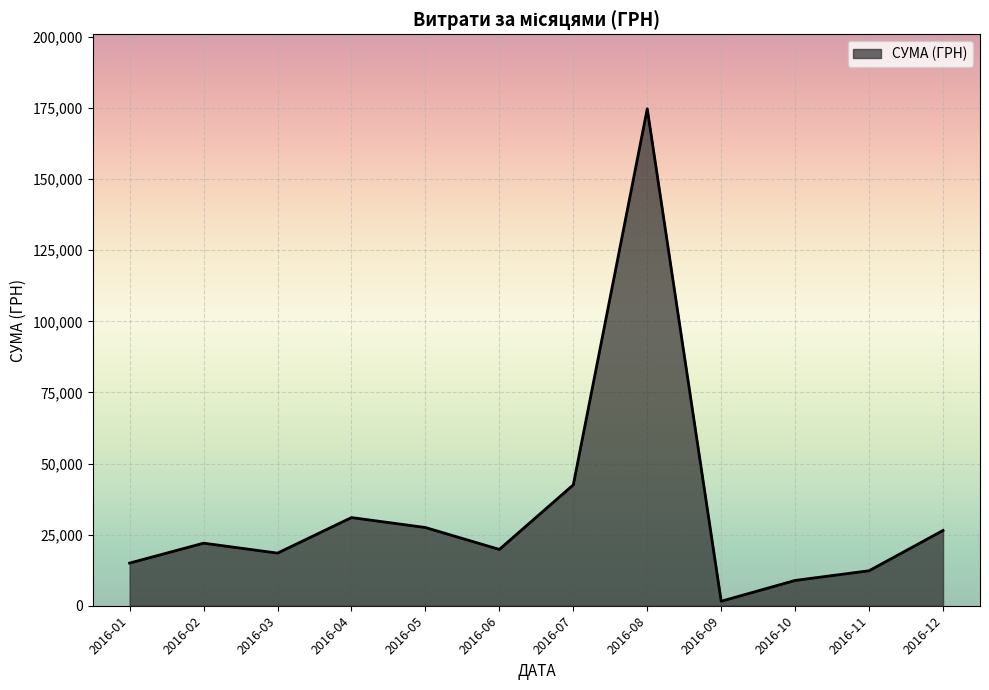

What is the difference between the values at 2016-04 and 2016-03?

12500.0